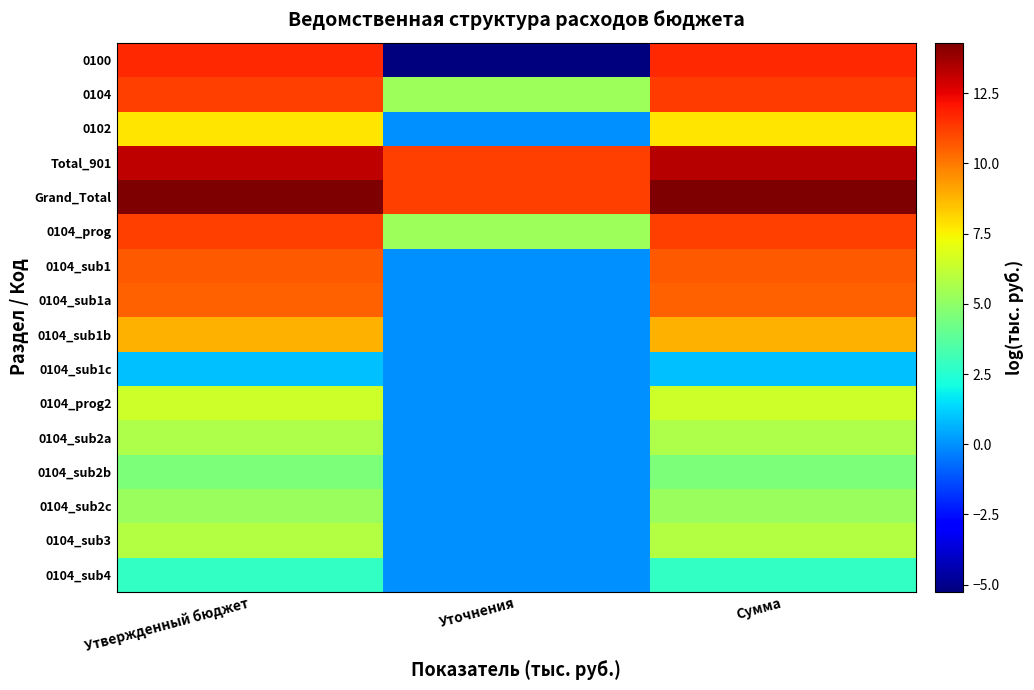

At which category is the sum across all series the highest?

Сумма